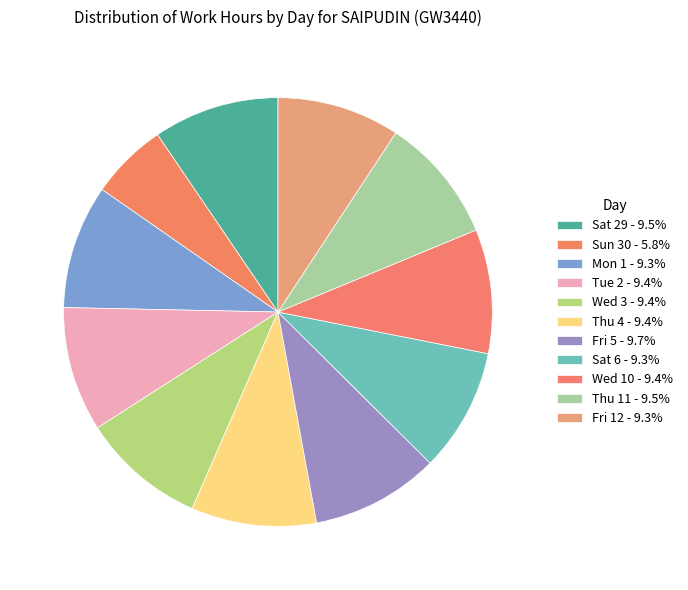

Is it true that Mon 1 is 9% of the pie?

True